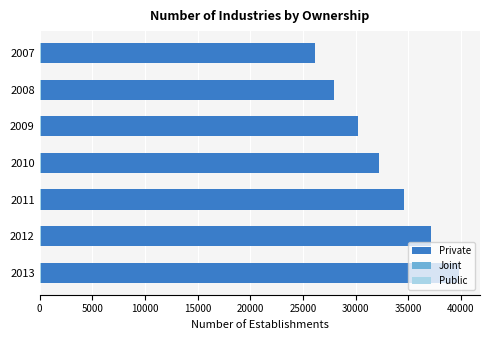

What is the difference between the maximum and minimum values in the Private series?

13651